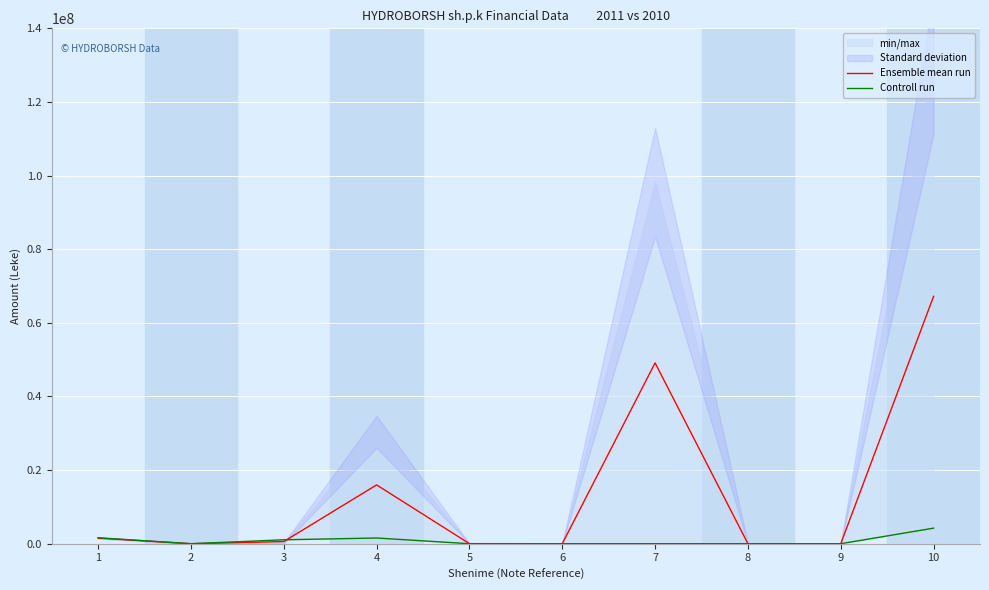

How many lines are shown in the chart?

2